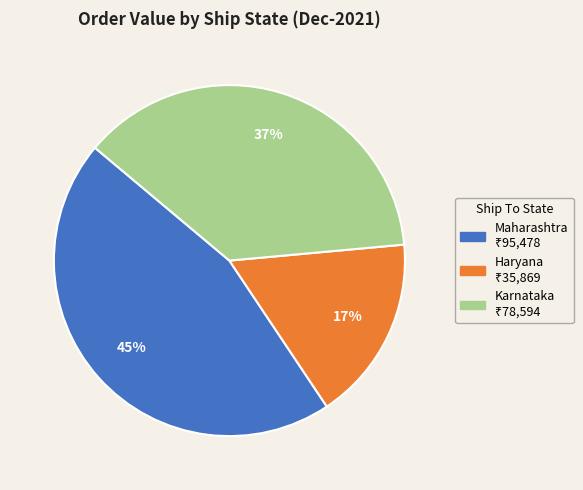

Is there a majority slice in this chart?

No